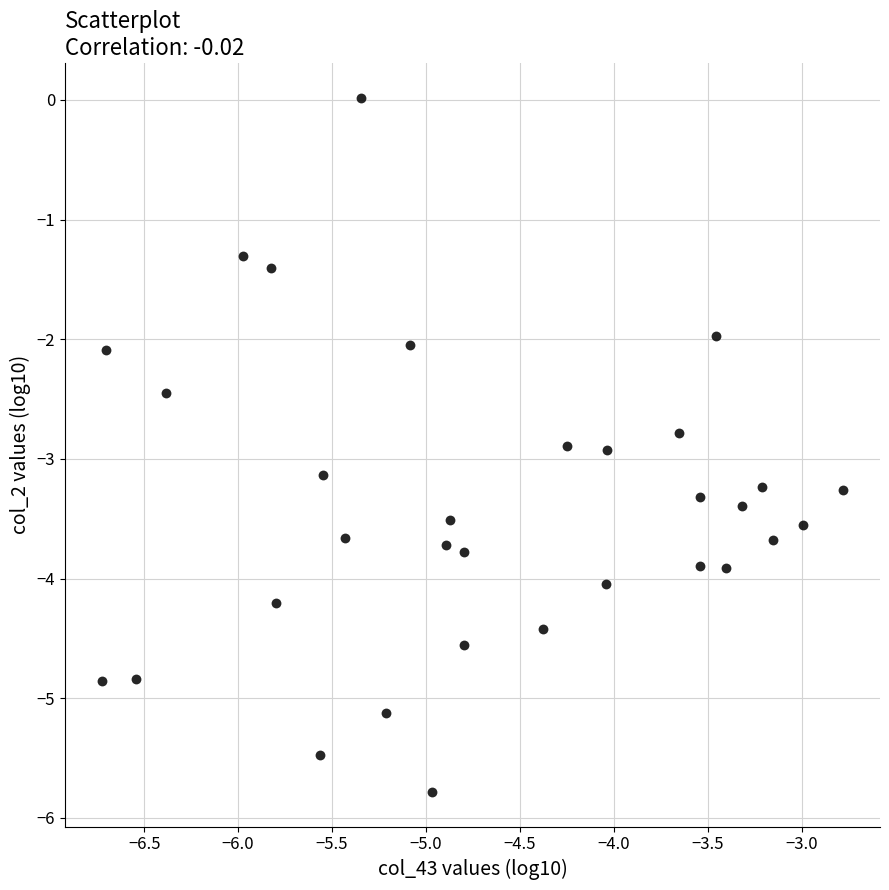

What is the range of Y values (max minus min)?

5.8